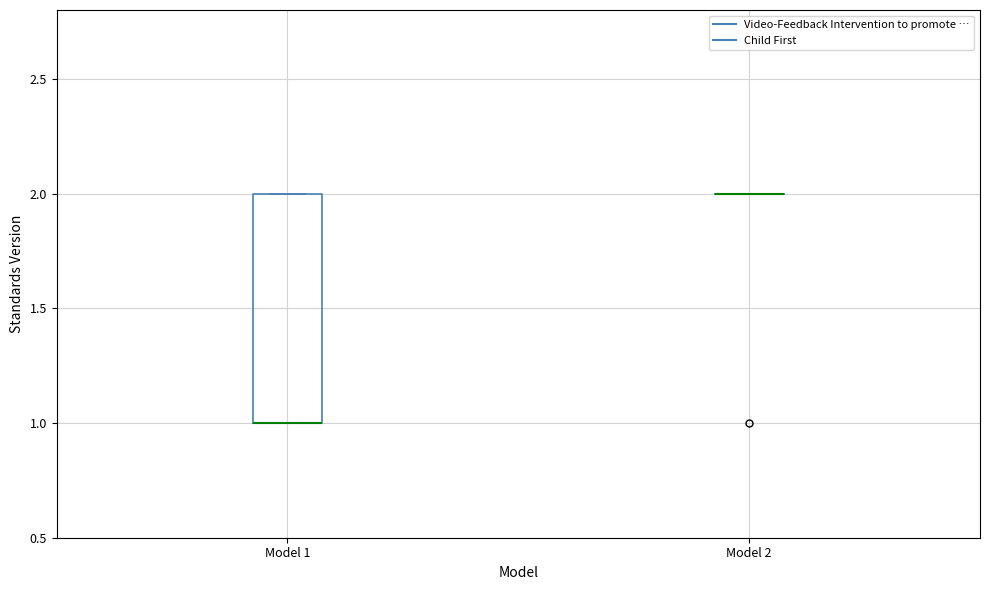

Reading left to right, read every box against the y-axis: the position of its median line, the range the box covers, and the ends of its whiskers. The values are not printed on the chart, so give them approximately, as read against the axis.

Model 1: median 1 (drawn on the box's lower edge), box 1 to 2, whiskers 1 to 2
Model 2: box collapsed to a line at 2, whiskers 2 to 2